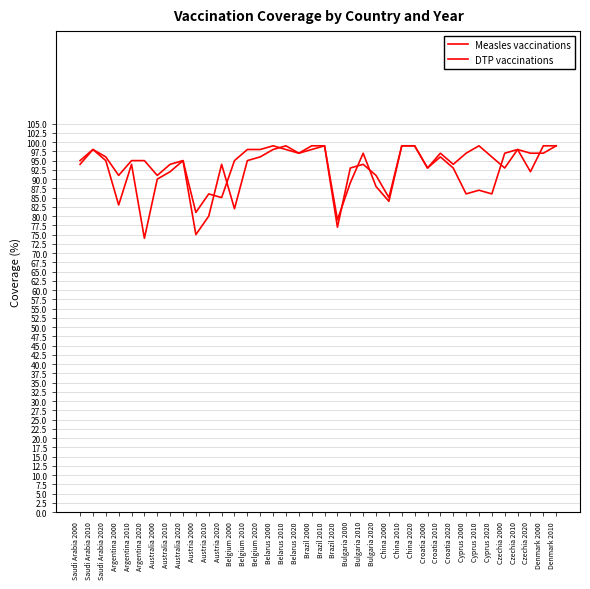

At Belgium 2020, list the series in order from largest to smallest.

DTP vaccinations, Measles vaccinations